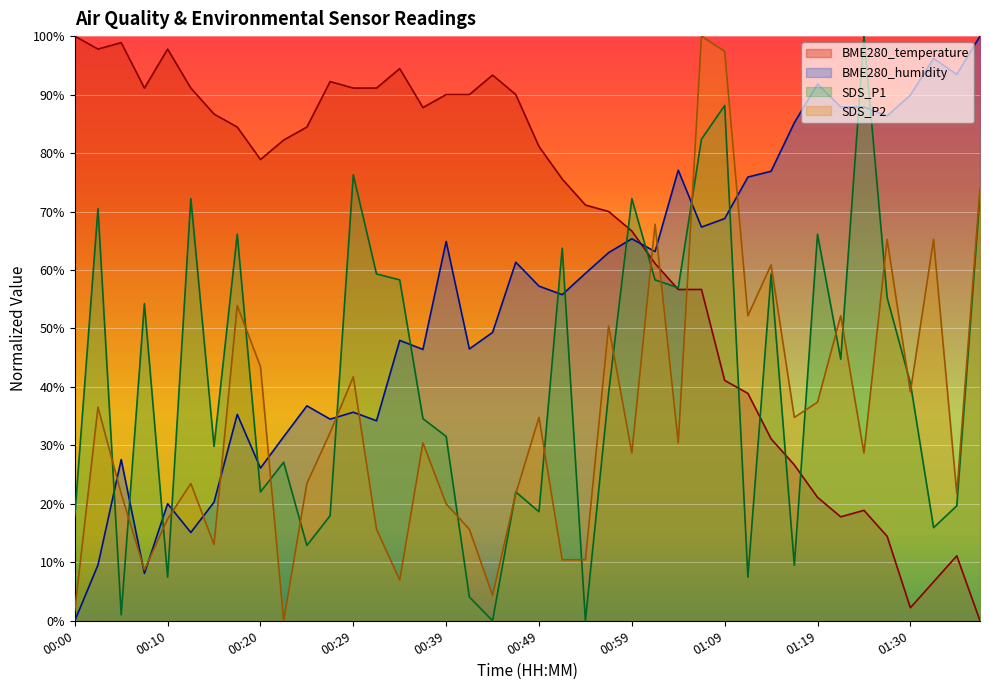

What is the difference between the maximum and second lowest values in the BME280_temperature series?

97.8